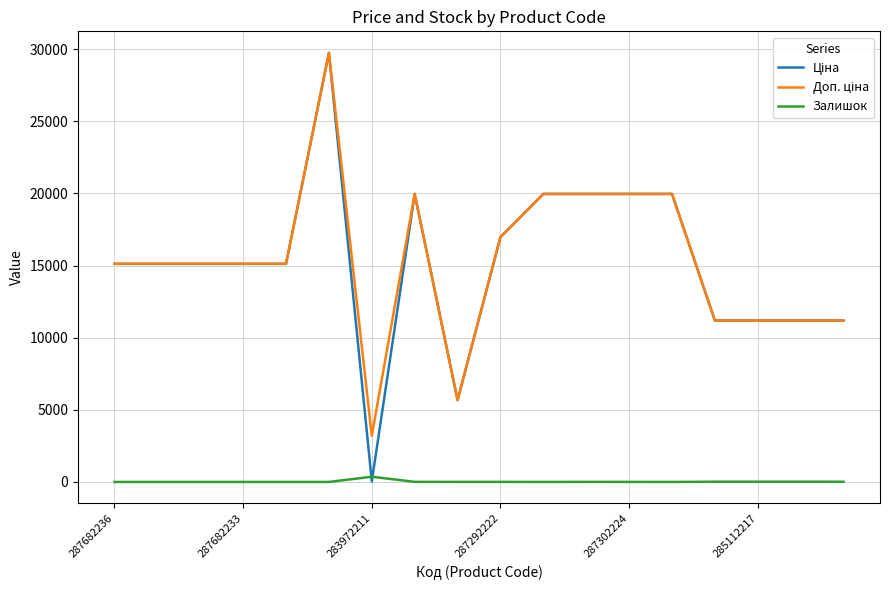

How many lines are shown in the chart?

3